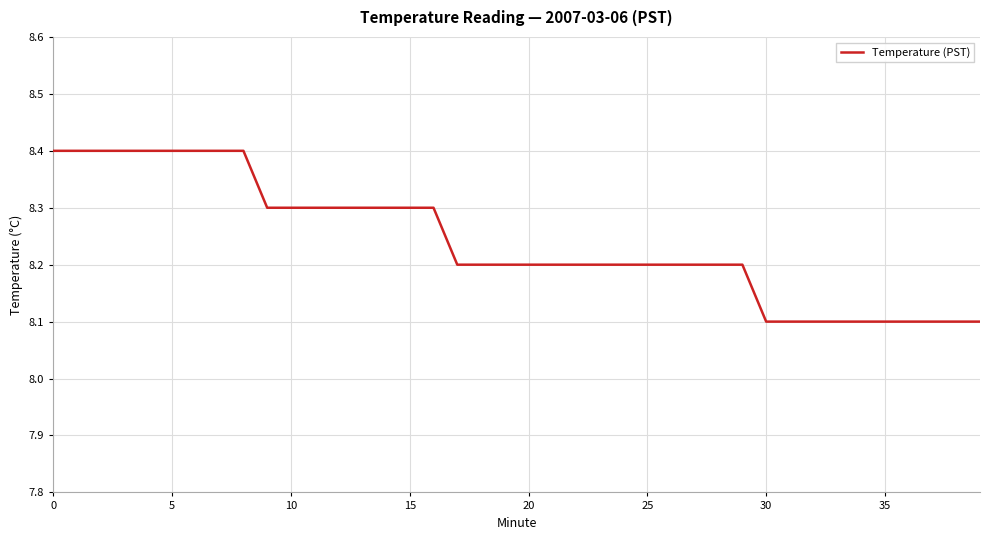

What is the minimum value shown in the chart?

8.1